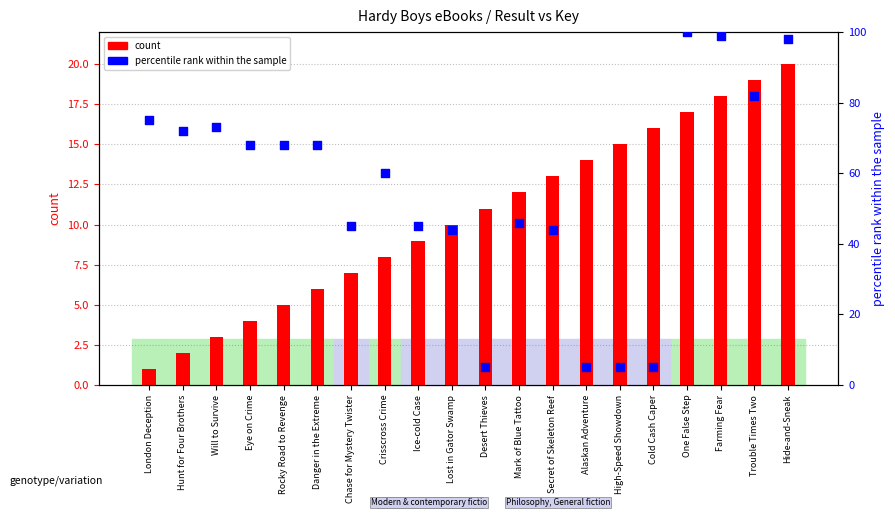

Which series has the largest total across all categories?

percentile rank within the sample